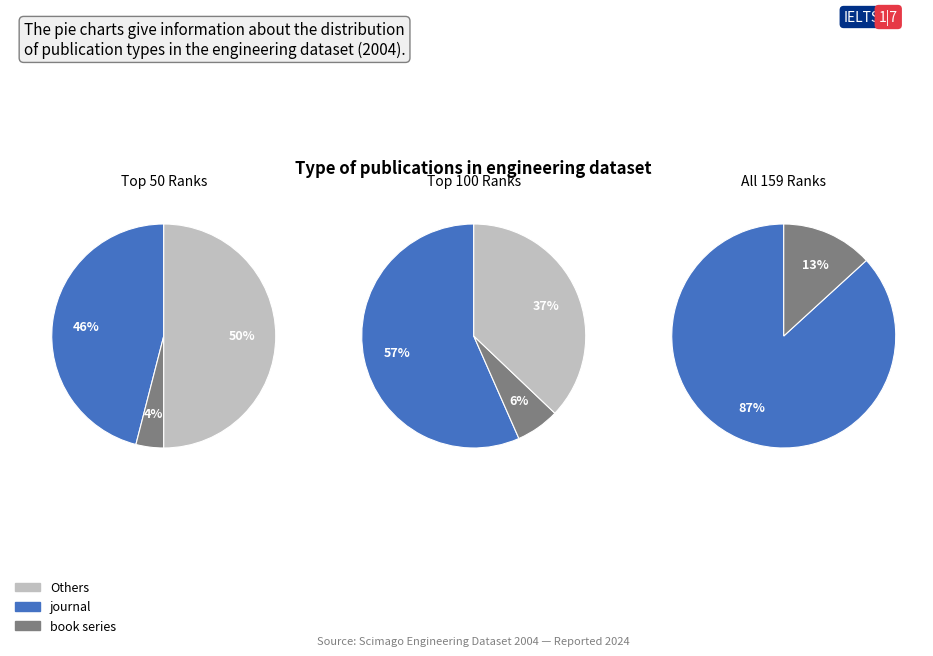

Does book series account for over 50% of the chart?

No